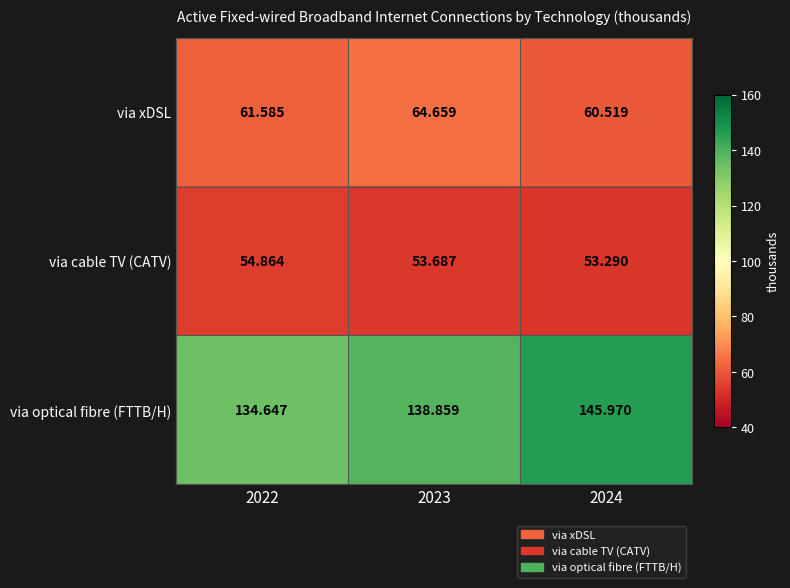

How many data points in via optical fibre (FTTB/H) are less than 138?

1